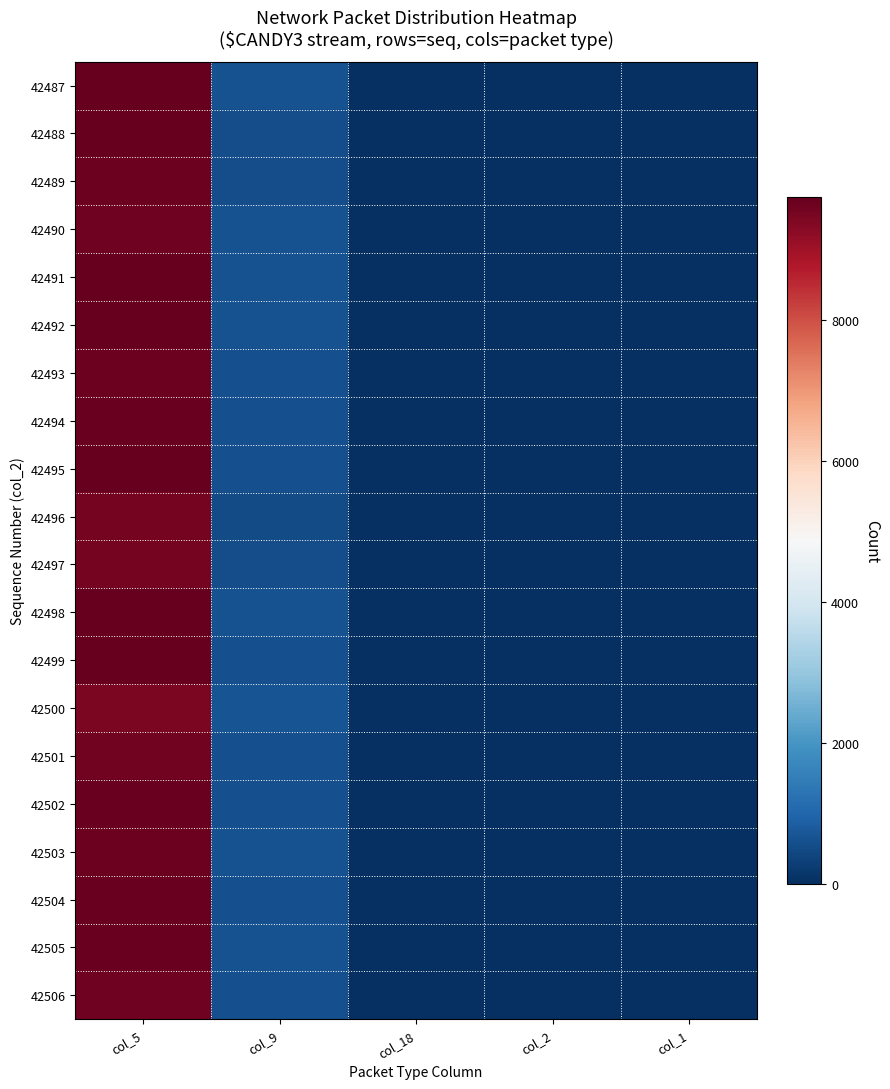

Reading left to right, list all the values displayed in this chart.

42487: col_5=9774	col_9=643	col_18=18	col_2=2	col_1=0
42488: col_5=9809	col_9=568	col_18=9	col_2=2	col_1=1
42489: col_5=9665	col_9=562	col_18=11	col_2=2	col_1=0
42490: col_5=9607	col_9=646	col_18=9	col_2=2	col_1=1
42491: col_5=9747	col_9=611	col_18=5	col_2=1	col_1=3
42492: col_5=9737	col_9=622	col_18=18	col_2=1	col_1=1
42493: col_5=9642	col_9=580	col_18=16	col_2=1	col_1=0
42494: col_5=9697	col_9=599	col_18=10	col_2=1	col_1=0
42495: col_5=9737	col_9=577	col_18=12	col_2=2	col_1=0
42496: col_5=9549	col_9=523	col_18=13	col_2=5	col_1=0
42497: col_5=9553	col_9=542	col_18=17	col_2=1	col_1=0
42498: col_5=9755	col_9=625	col_18=11	col_2=4	col_1=0
42499: col_5=9743	col_9=604	col_18=9	col_2=1	col_1=1
42500: col_5=9459	col_9=648	col_18=22	col_2=3	col_1=0
42501: col_5=9590	col_9=577	col_18=6	col_2=2	col_1=1
42502: col_5=9706	col_9=605	col_18=11	col_2=2	col_1=0
42503: col_5=9639	col_9=613	col_18=11	col_2=1	col_1=0
42504: col_5=9709	col_9=605	col_18=10	col_2=0	col_1=0
42505: col_5=9707	col_9=620	col_18=21	col_2=1	col_1=0
42506: col_5=9615	col_9=582	col_18=18	col_2=0	col_1=0